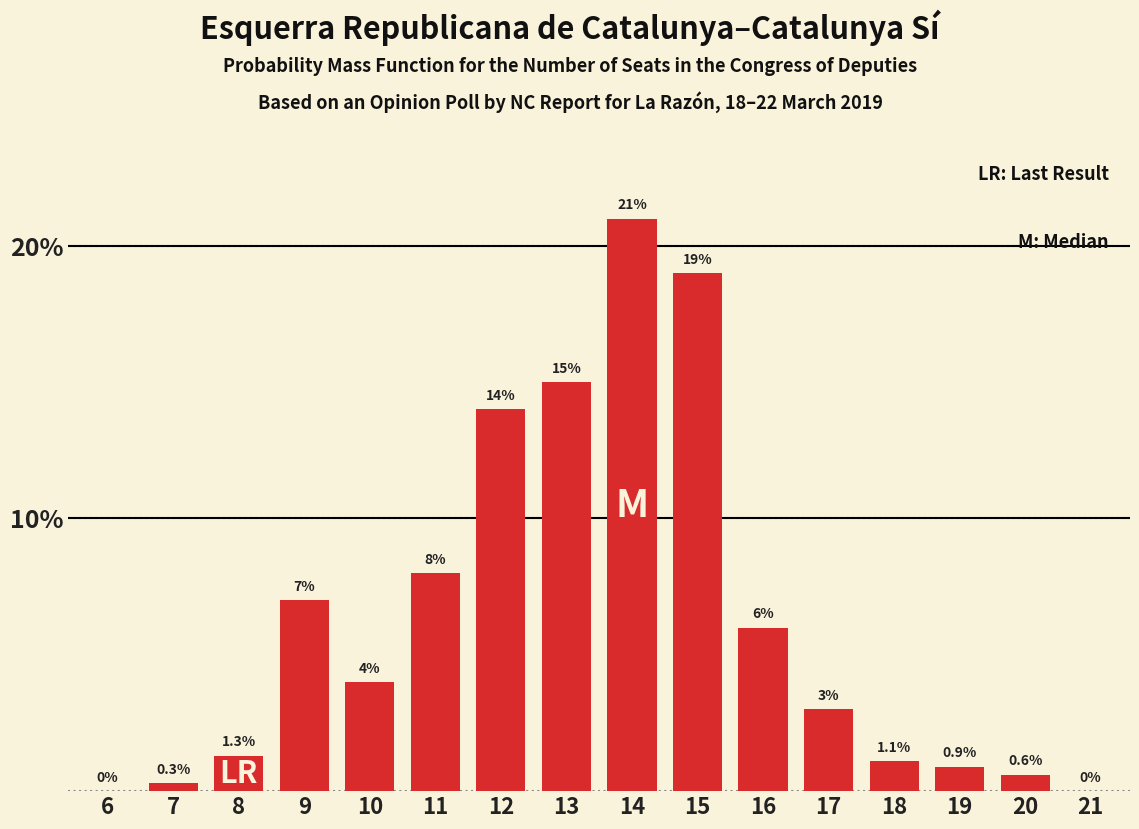

Reading left to right, extract all data points from this chart.

6=0.0	7=0.3	8=1.3	9=7.0	10=4.0	11=8.0	12=14.0	13=15.0	14=21.0	15=19.0	16=6.0	17=3.0	18=1.1	19=0.9	20=0.6	21=0.0